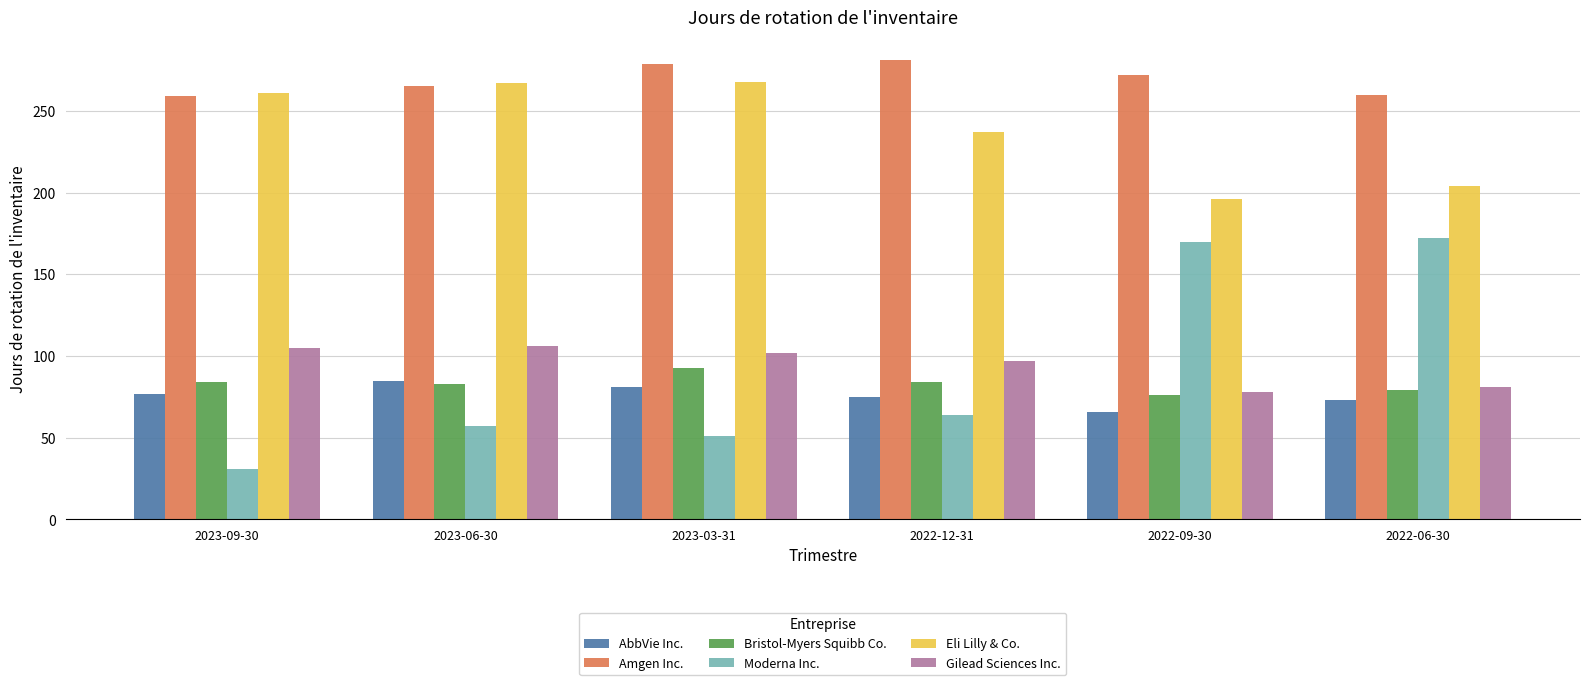

Is the value of Bristol-Myers Squibb Co. at 2023-03-31 greater than the value of Eli Lilly & Co. at 2023-03-31?

No